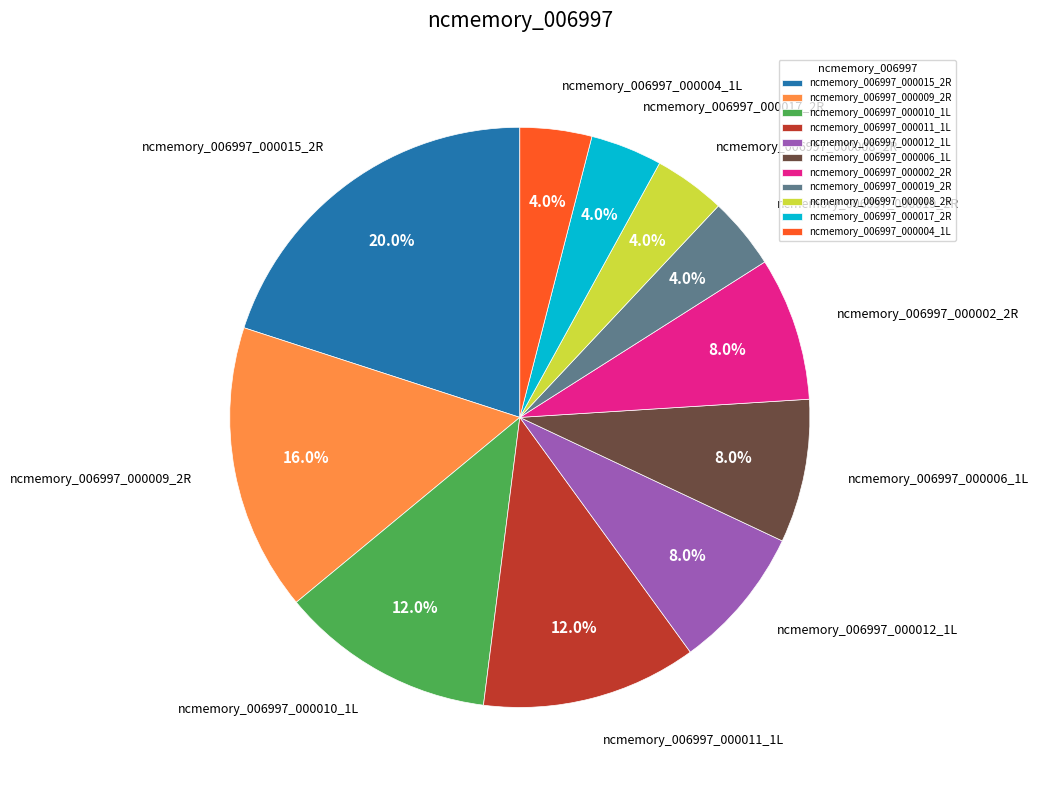

Between ncmemory_006997_000006_1L and ncmemory_006997_000011_1L, which is larger?

ncmemory_006997_000011_1L